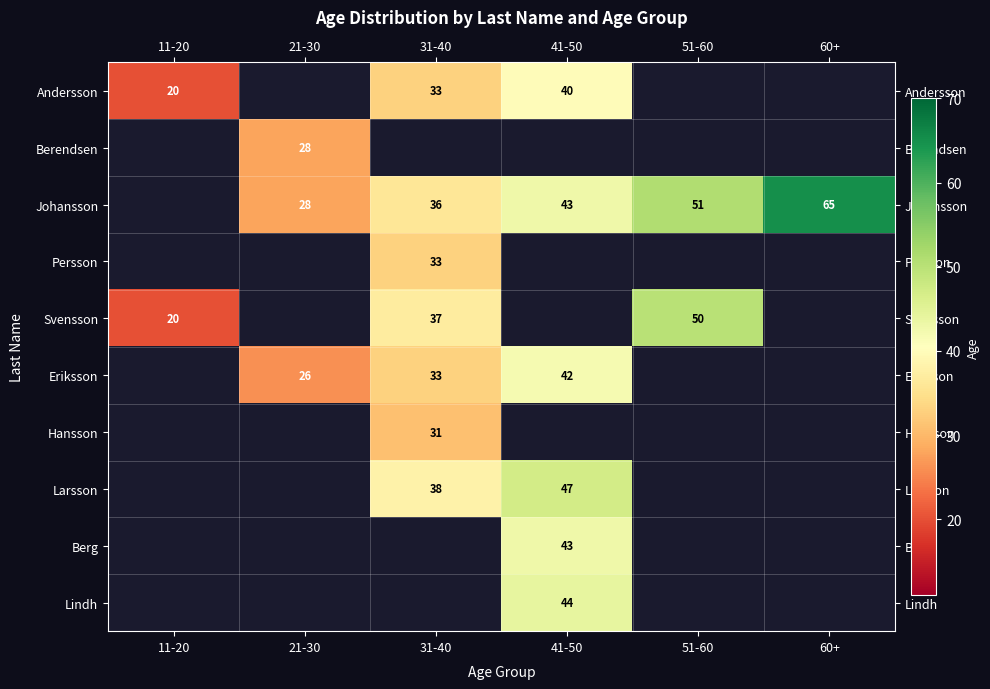

The value of Eriksson at 31-40 is 12. True or false?

False